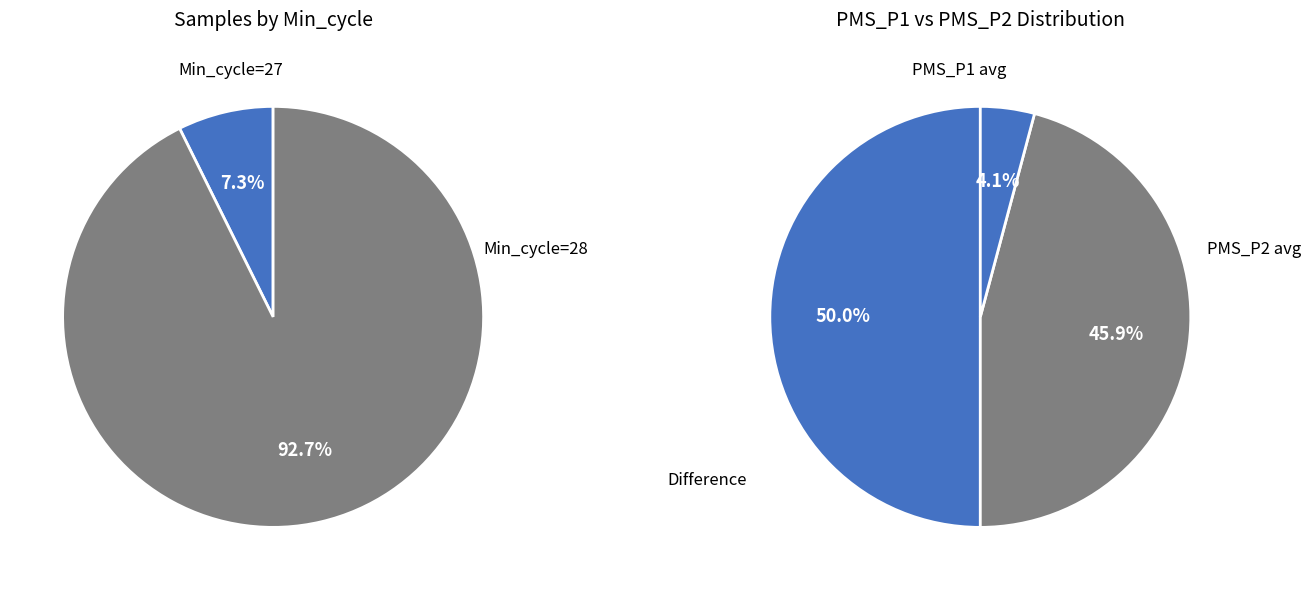

Between 15 and 5, which is larger?

15